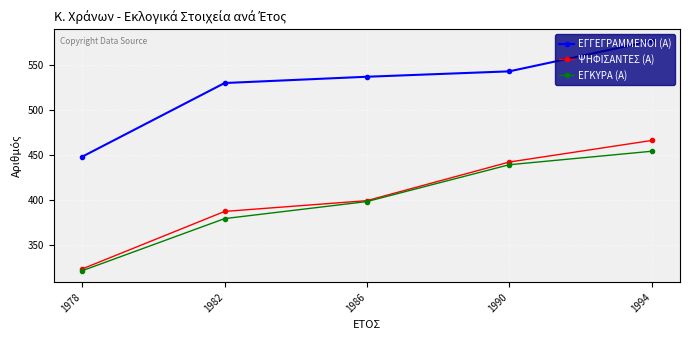

True or false: ΨΗΦΙΣΑΝΤΕΣ (Α) has more than 0 points higher than both neighbors.

False